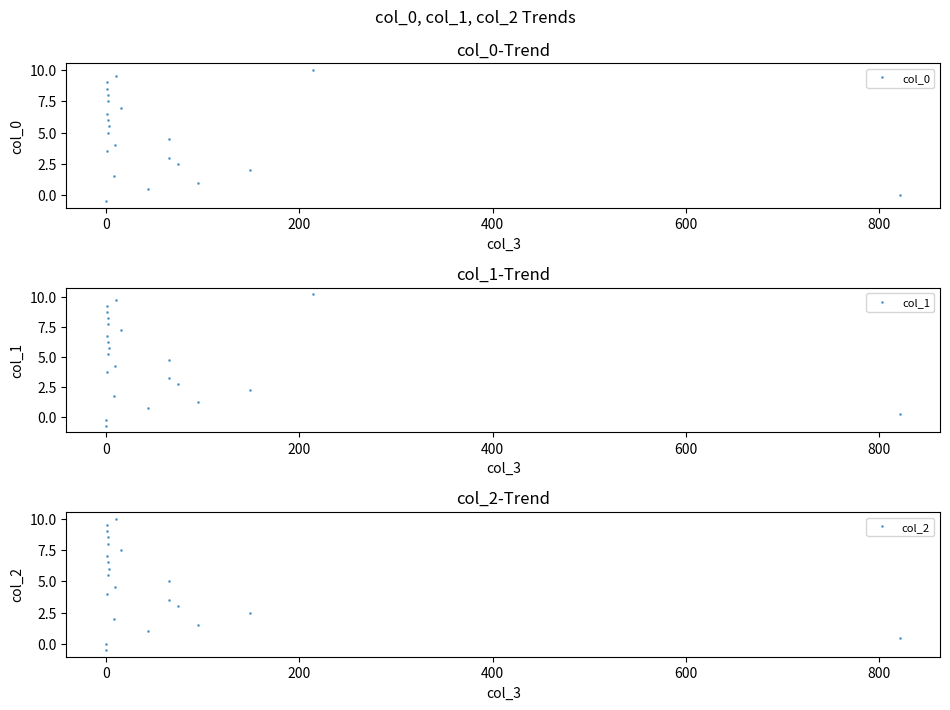

True or false: col_2 and col_1 cross at least once.

False